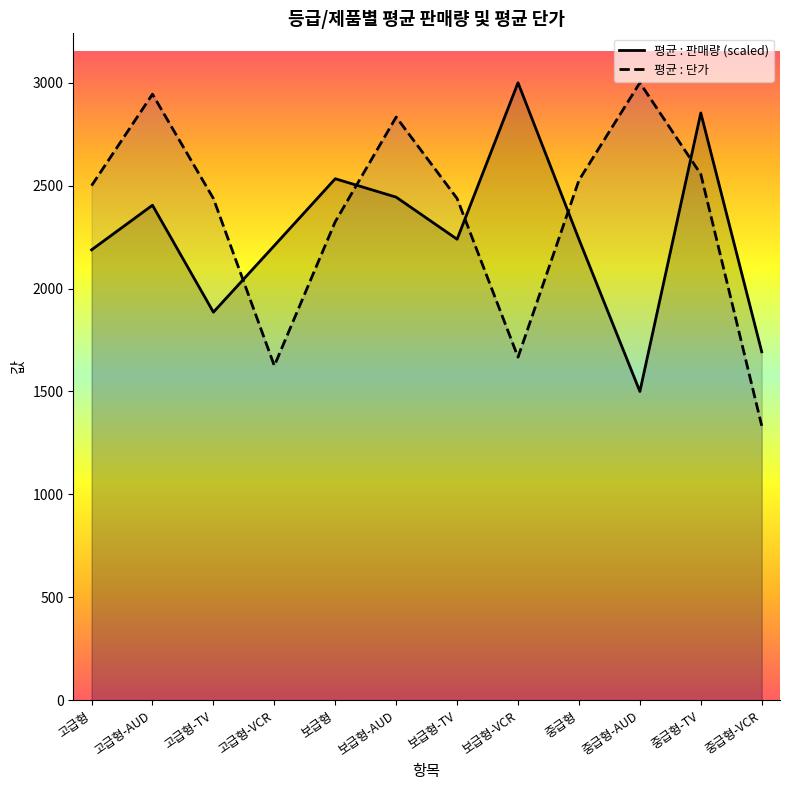

At which category does 평균 : 단가 reach its first local valley?

고급형-VCR